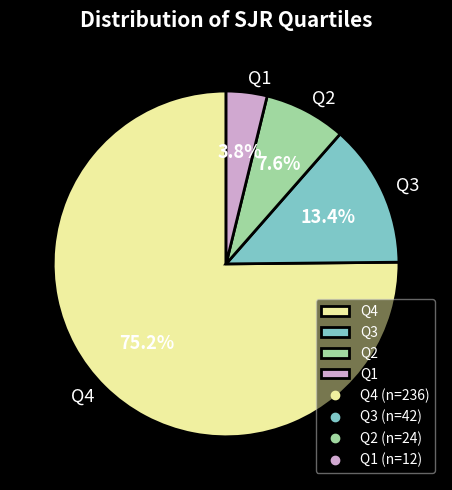

Does Q4 represent more than half of the total?

Yes